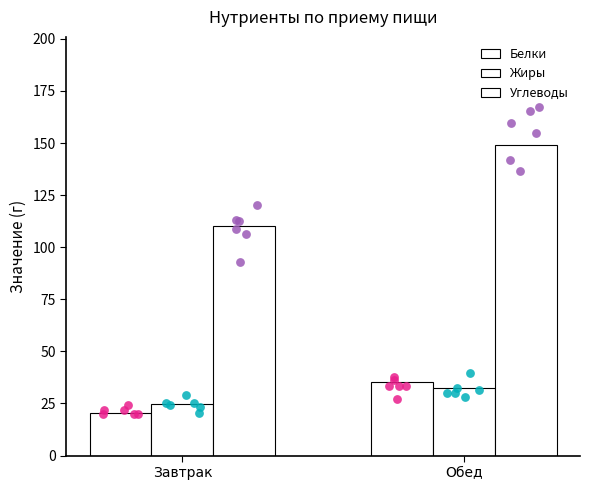

Which series reaches the minimum Y coordinate?

Белки